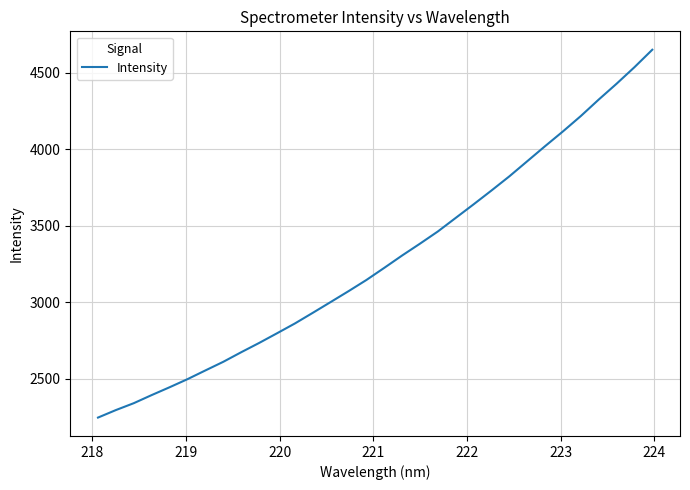

Is this an area chart (filled region under the line)?

No